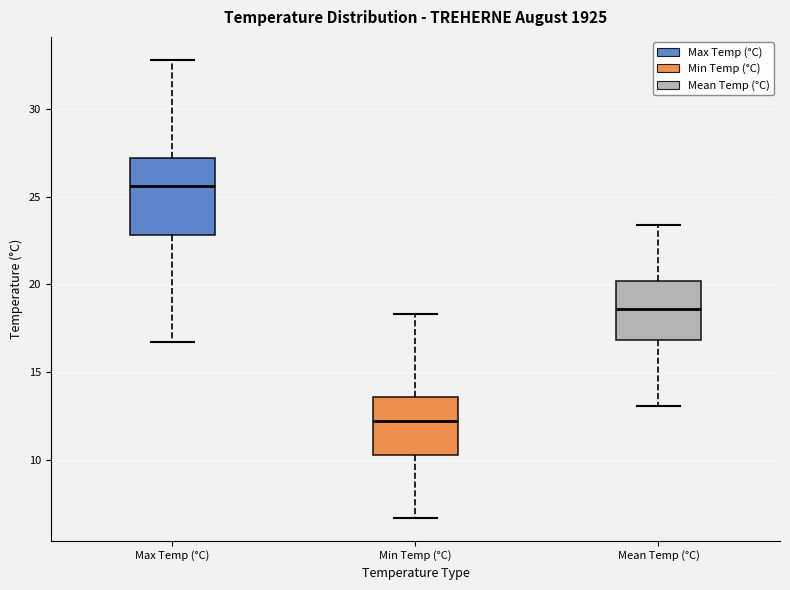

Where does the upper whisker of the box for Mean Temp (°C) end on the y-axis? The values are not printed on the chart, so give them approximately, as read against the axis.

23.5